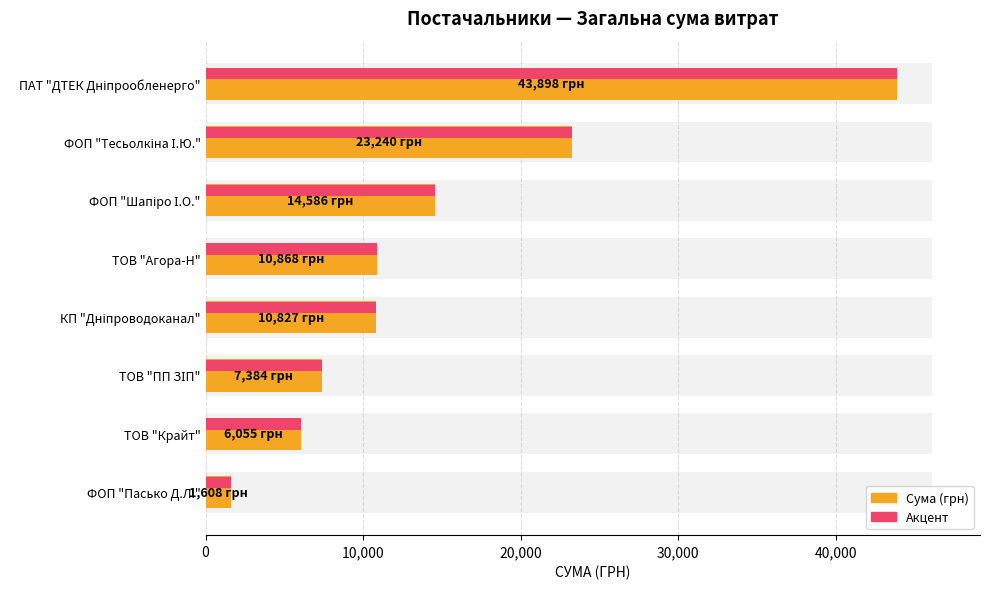

What is the maximum value shown in the chart?

43897.6